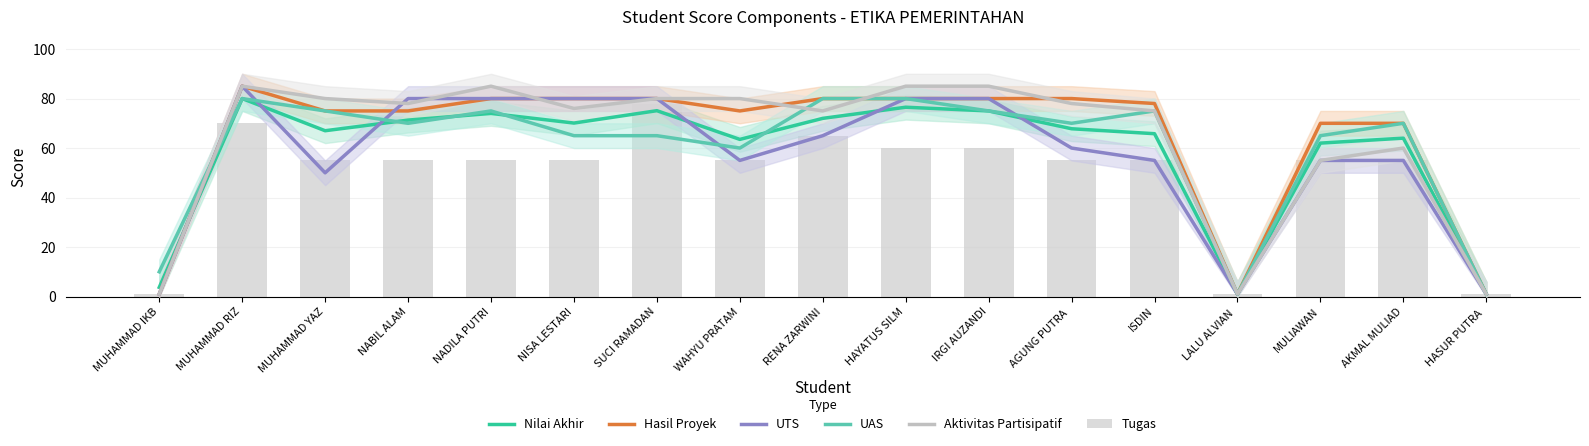

At which label is Nilai Akhir closest to 40?

MULIAWAN